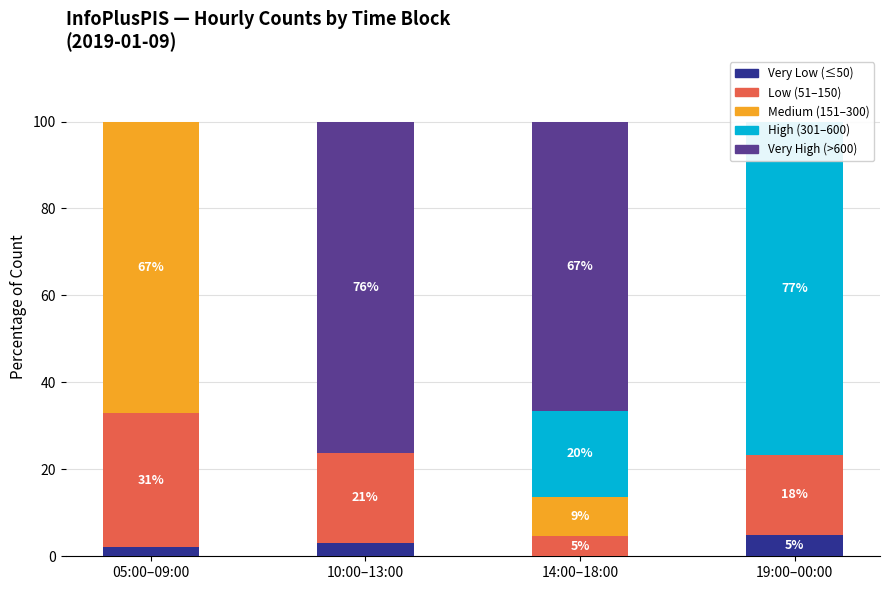

True or false: Very High (>600) has a value of 15.1 at 14:00–18:00.

False